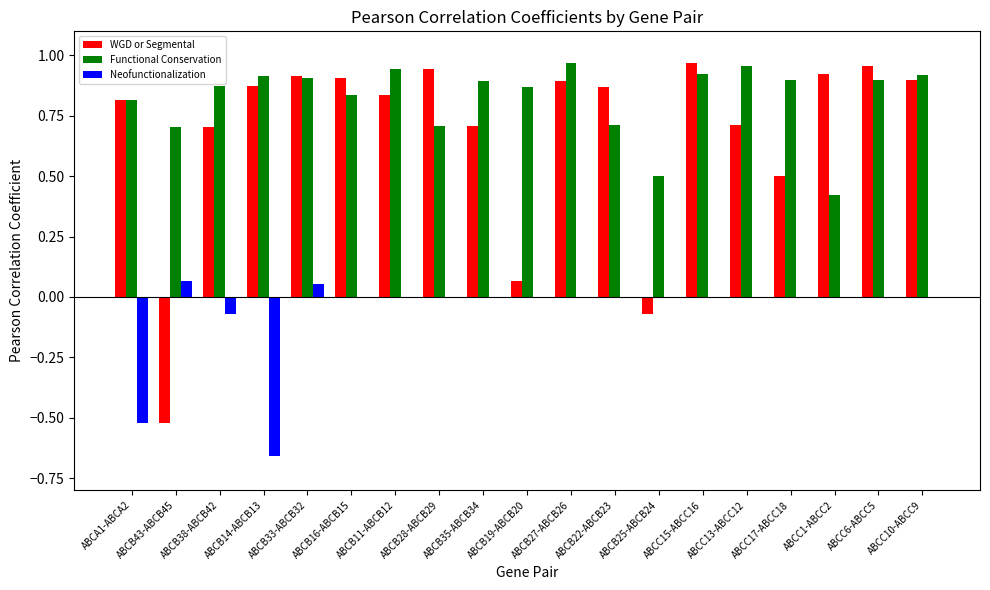

Which series has the largest total across all categories?

Functional Conservation